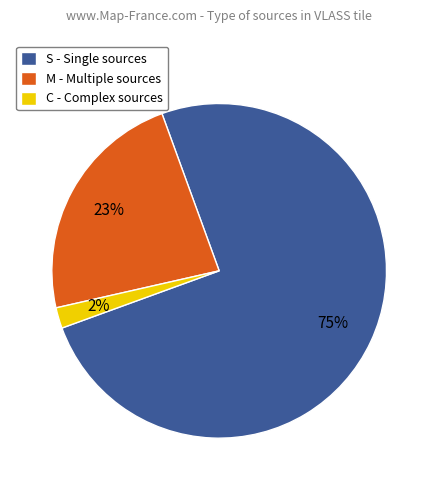

Is it true that S is 75% of the pie?

True